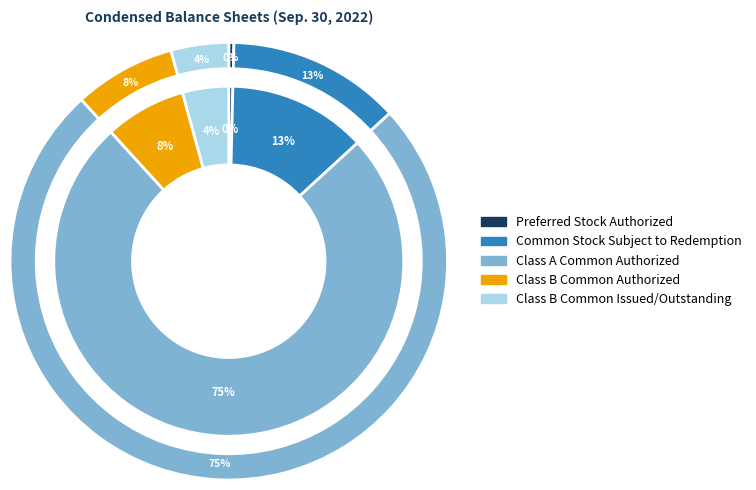

Which slice is the smallest?

Preferred Stock Authorized